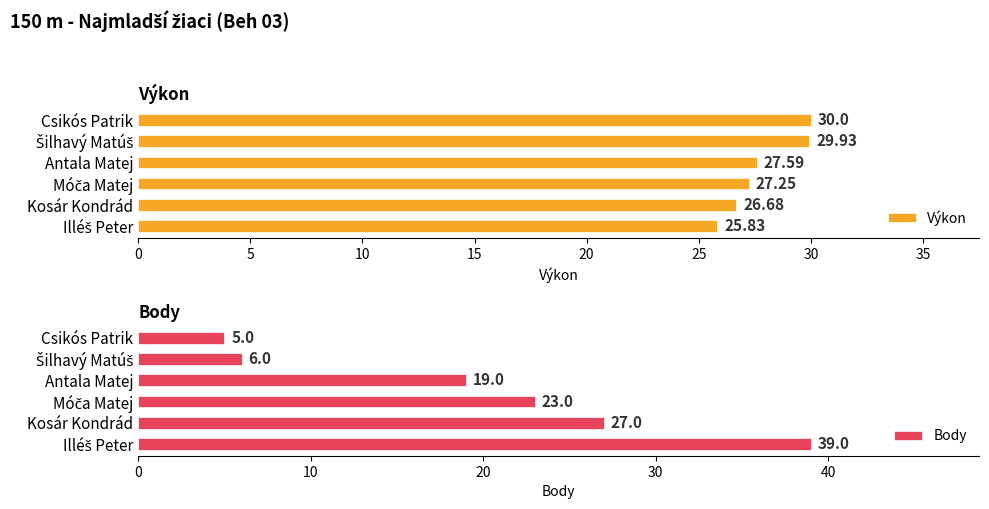

The value of Body at Kosár Kondrád is 27. True or false?

True